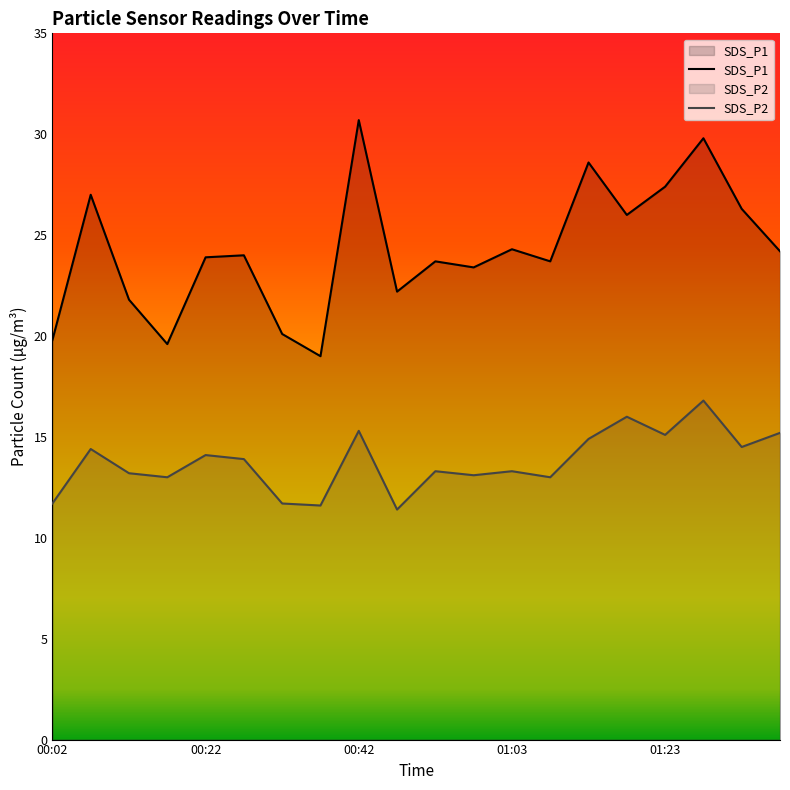

True or false: SDS_P2 and SDS_P1 intersect in this chart.

False